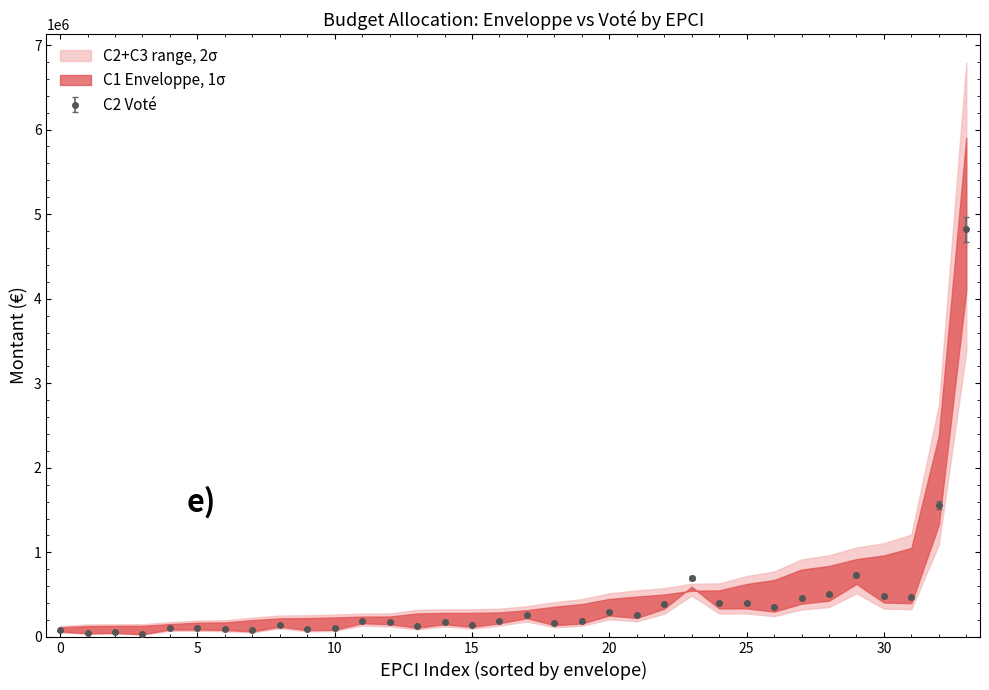

True or false: C2 Voté has more than 2 points higher than both neighbors.

True